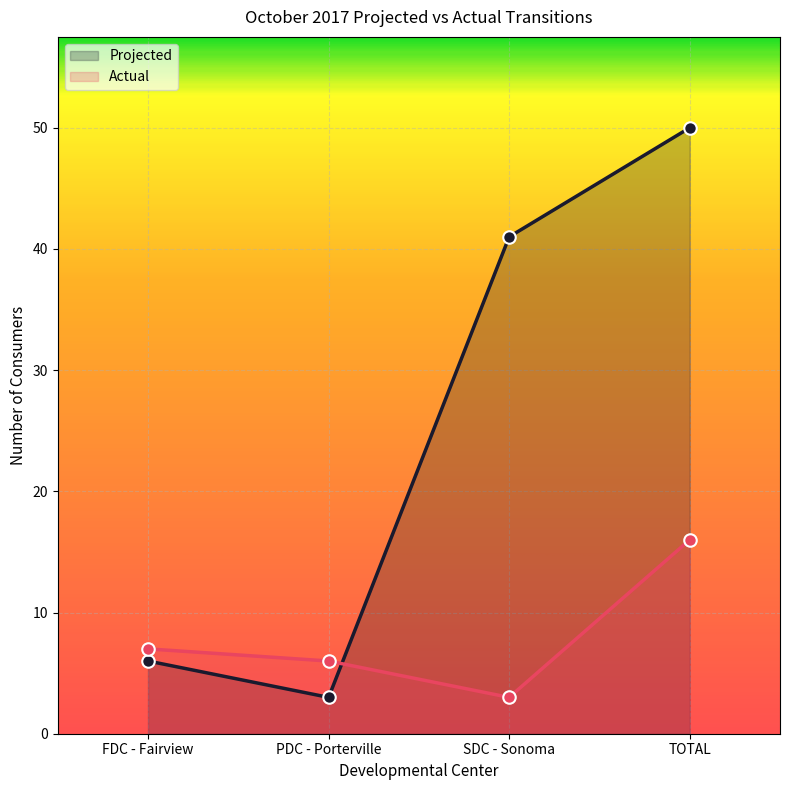

What are all the series names shown in the legend?

Projected, Actual